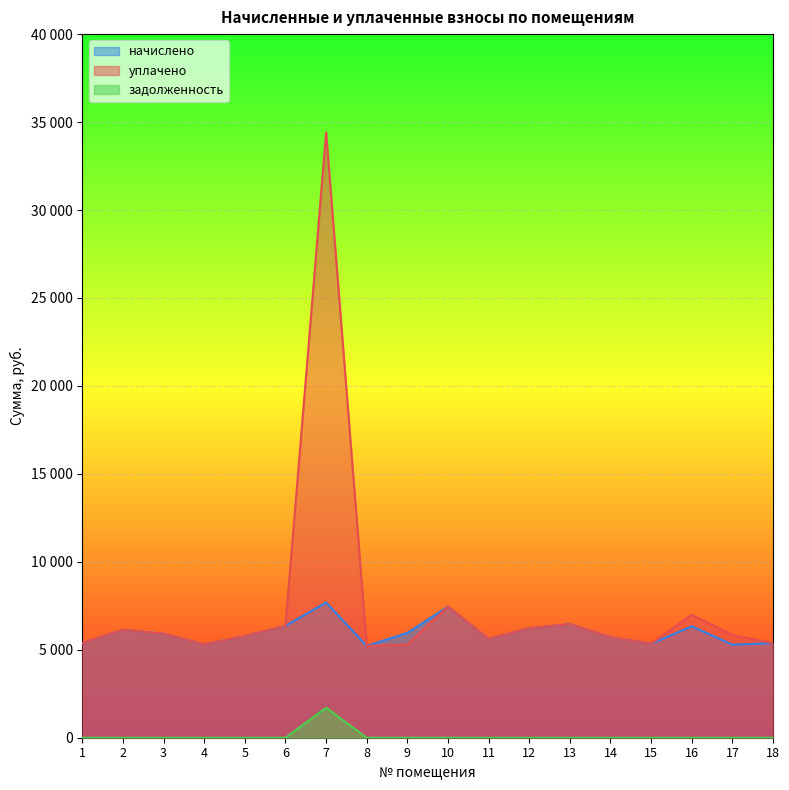

How many data points in задолженность are above 0?

1